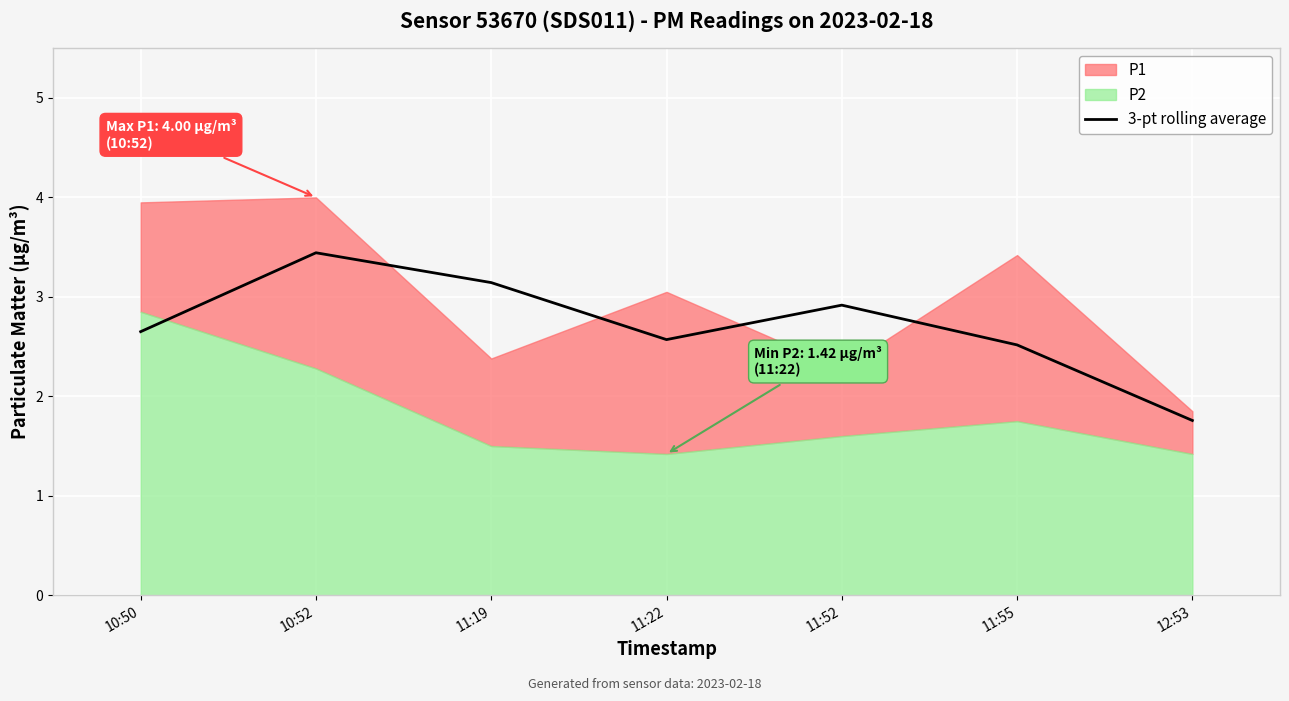

What is the label of the 3rd point from the left?

11:19